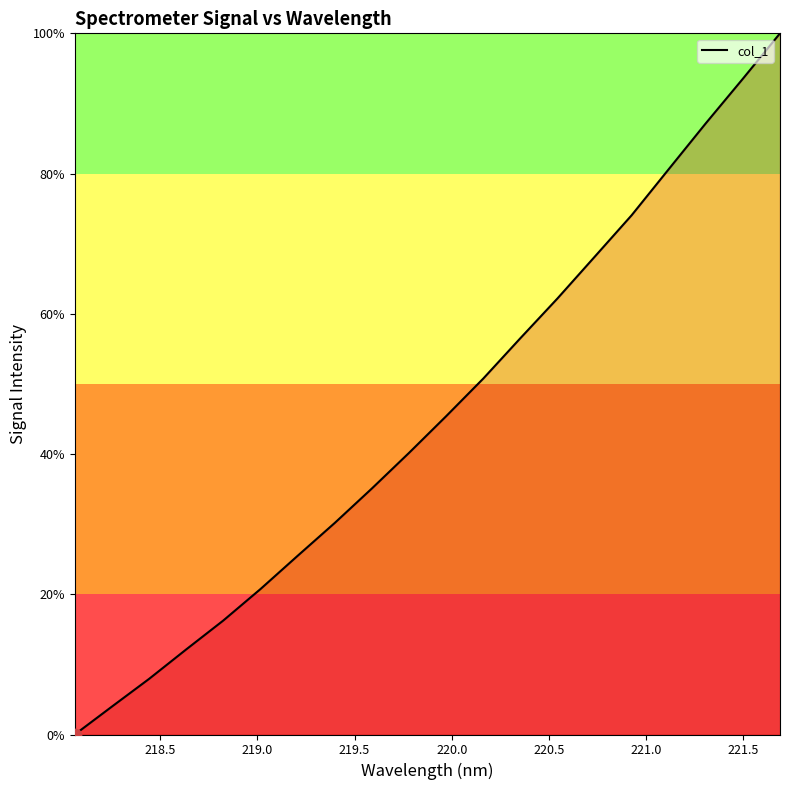

What is the greatest value displayed?

100.0